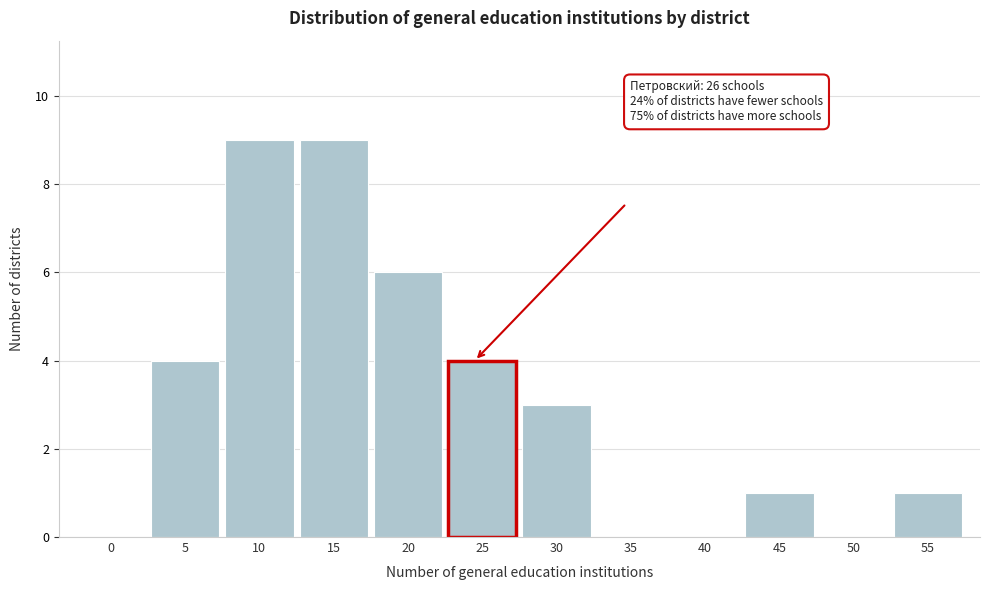

Reading right to left, transcribe all the data shown in this chart.

55=1	50=0	45=1	40=0	35=0	30=3	25=4	20=6	15=9	10=9	5=4	0=0